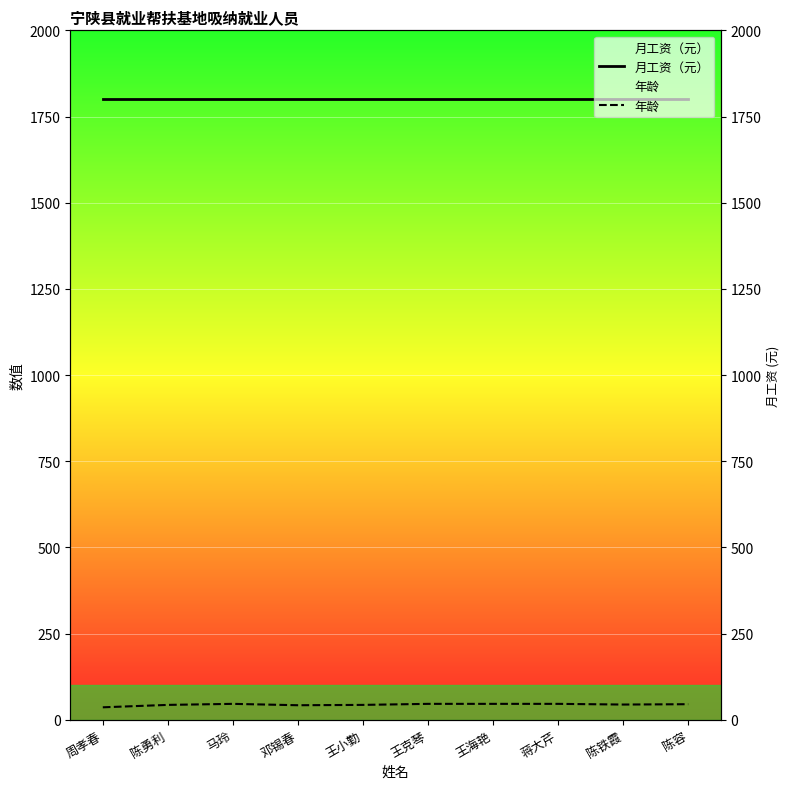

True or false: 年龄 and 月工资（元） cross at least once.

False